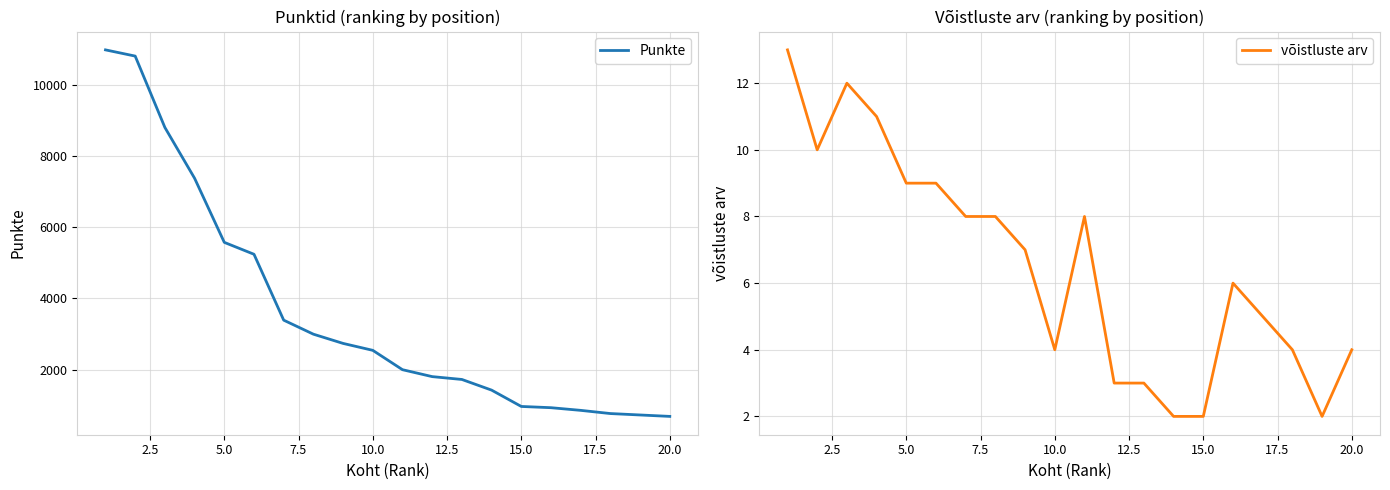

The value of Punkte at 5.0 is 1383. True or false?

False